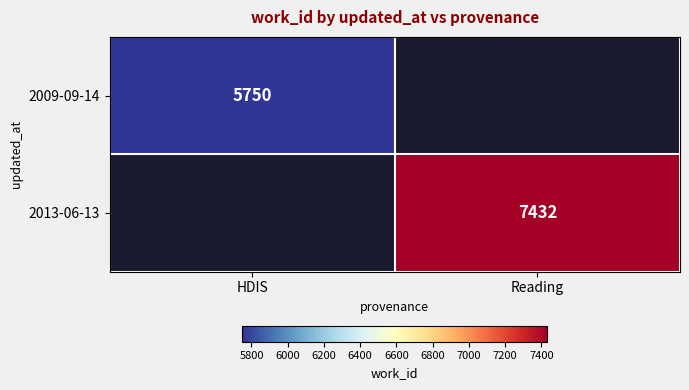

The value of 2013-06-13 at Reading is 7432. True or false?

True